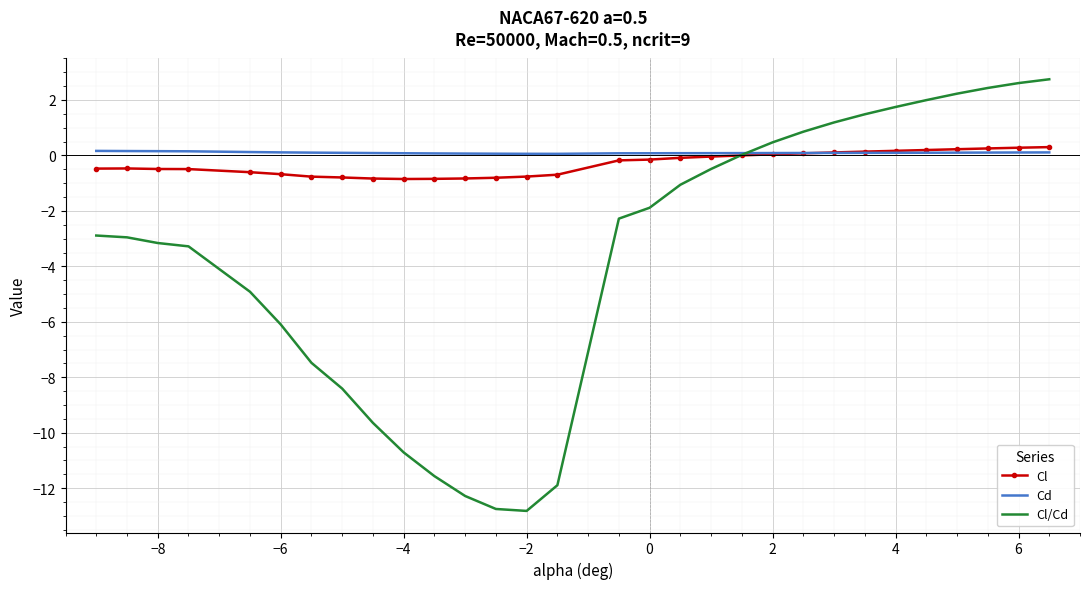

What is the minimum value for Cl?

-0.8